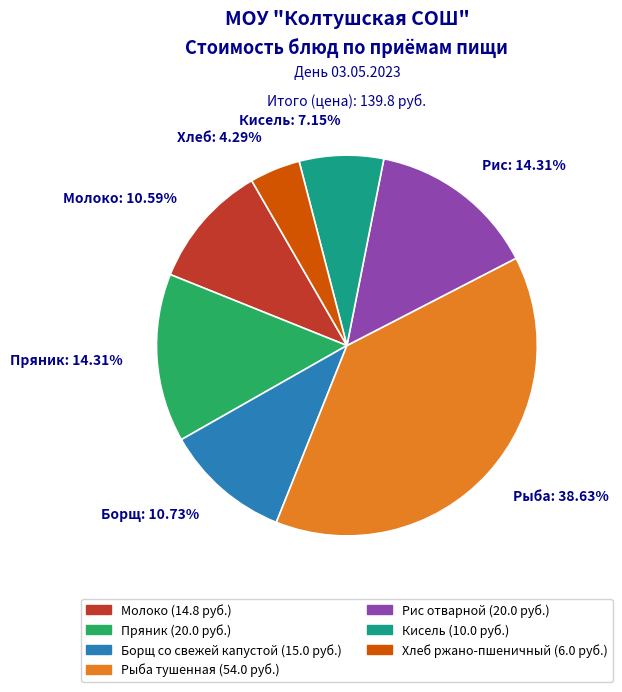

Which slice is the largest?

Рыба: 38.63%